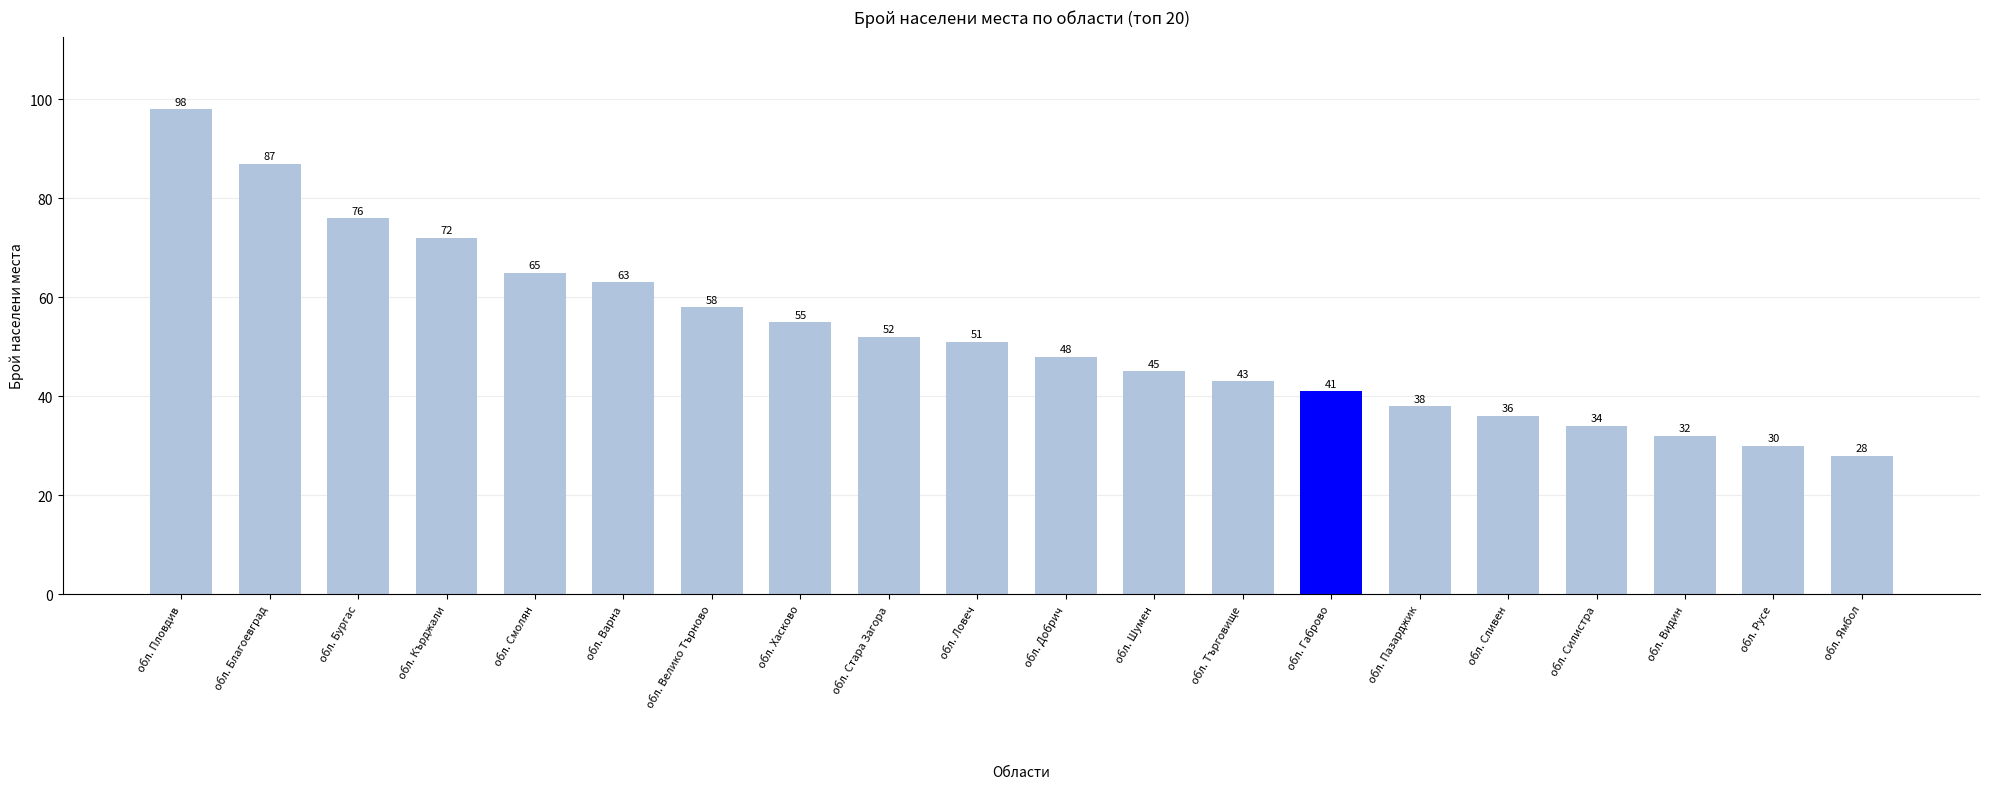

What is the value of the 16th bar from the left?

36